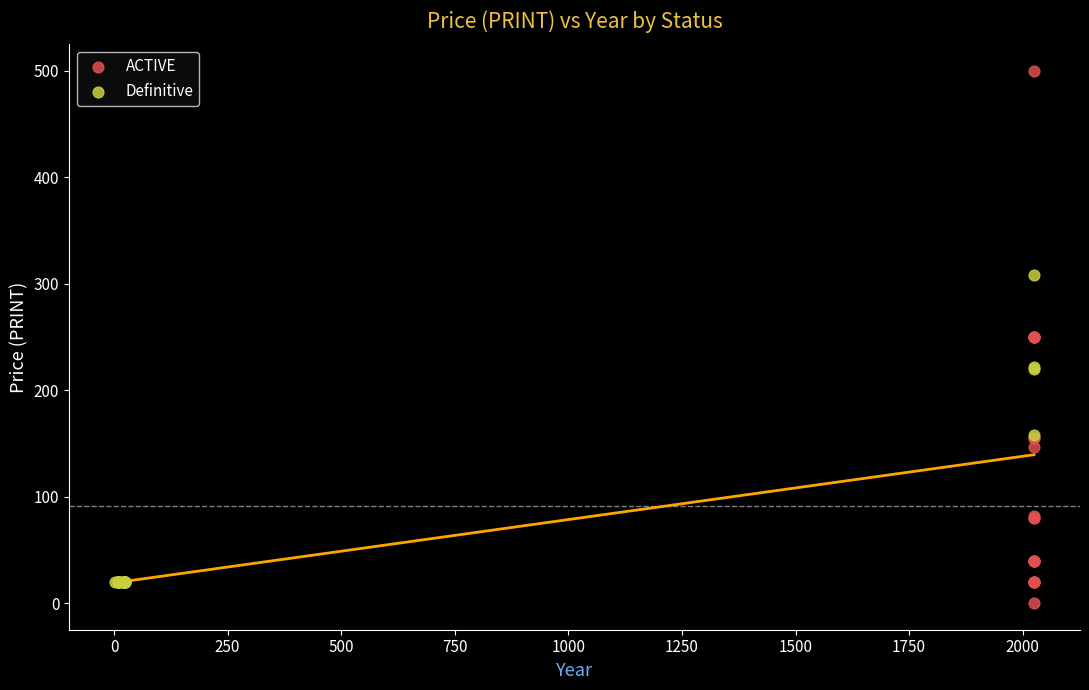

Which series contains the highest Y value?

ACTIVE